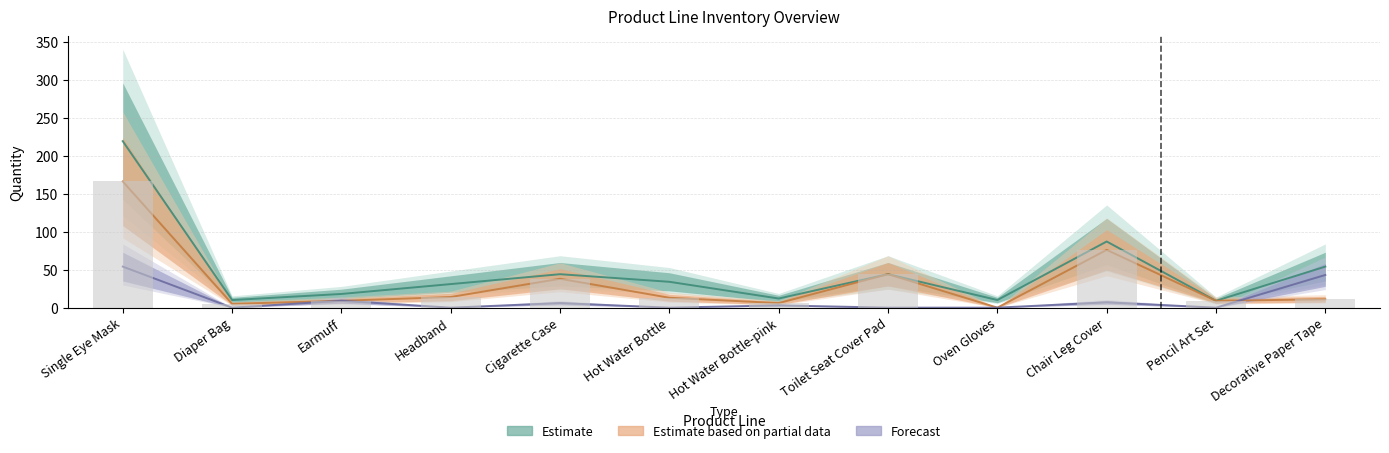

Which category has the highest value across all series?

Single Eye Mask